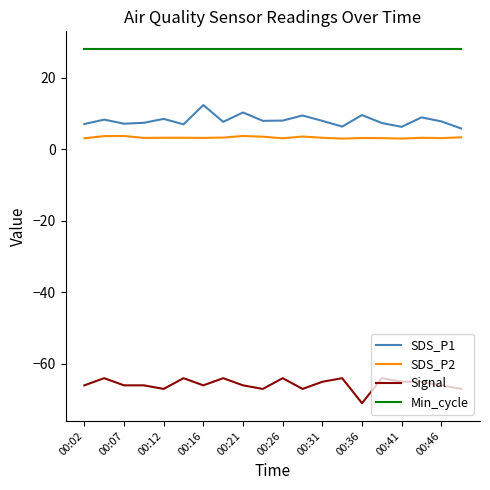

True or false: SDS_P2 and Signal intersect in this chart.

False